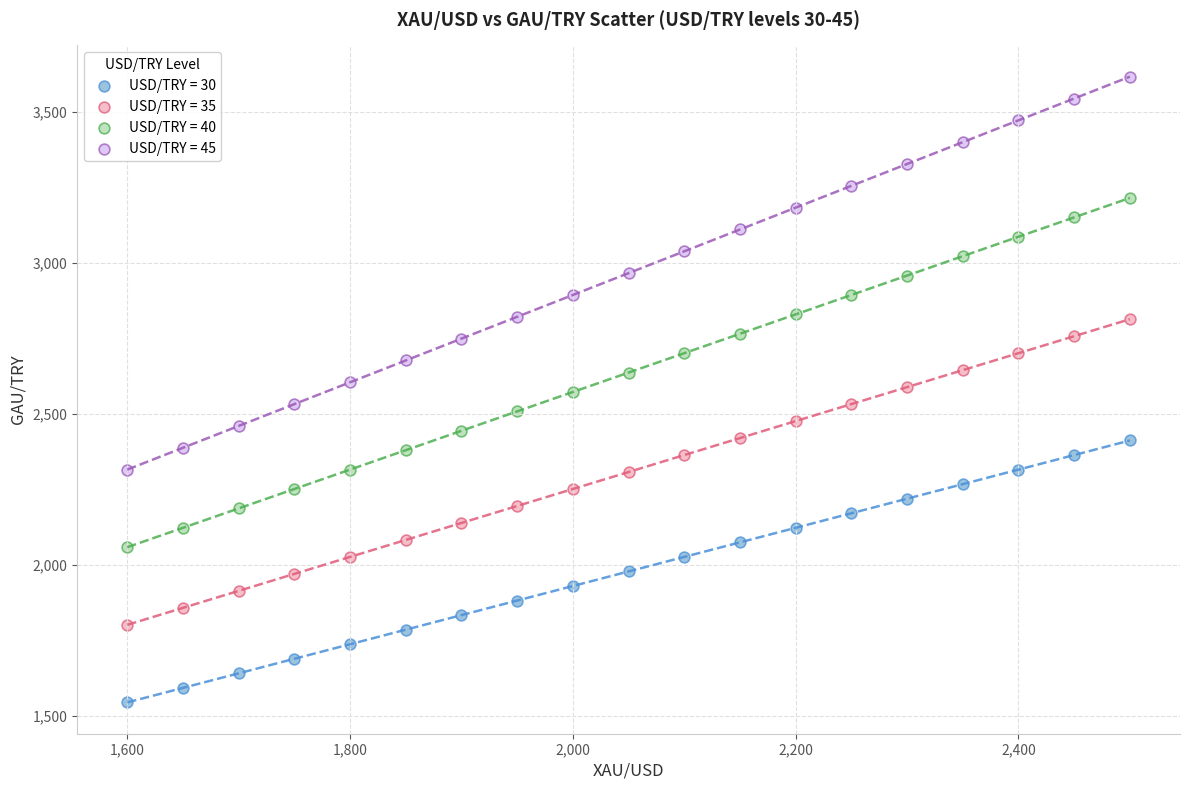

Which series reaches the minimum Y coordinate?

USD/TRY = 30